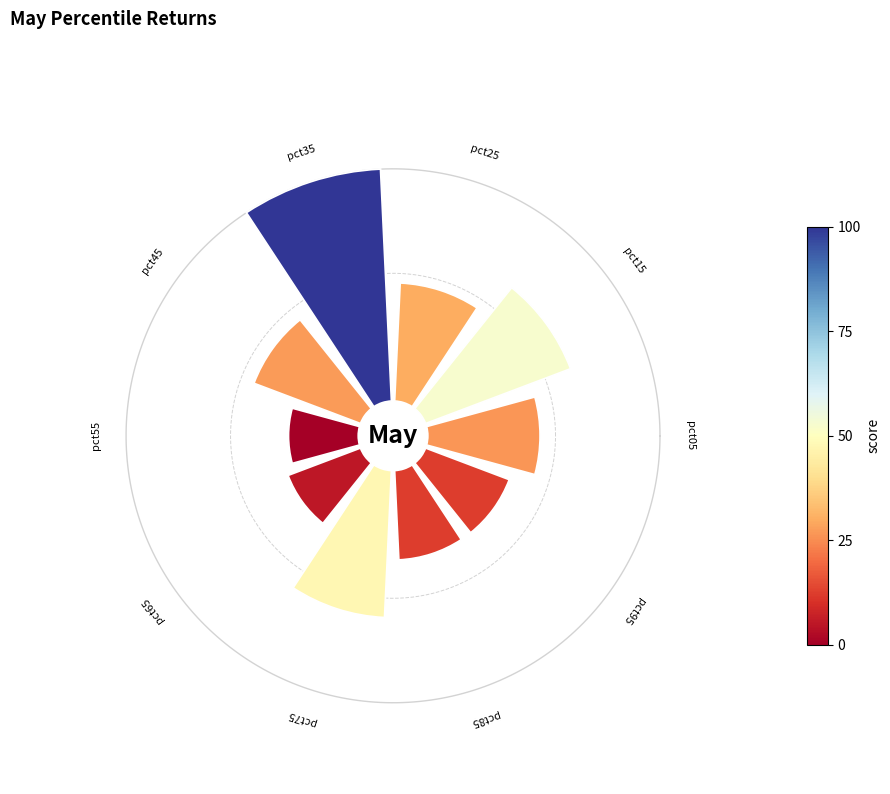

Rank the categories by value from lowest to highest.

pct55, pct65, pct95, pct85, pct05, pct45, pct25, pct75, pct15, pct35